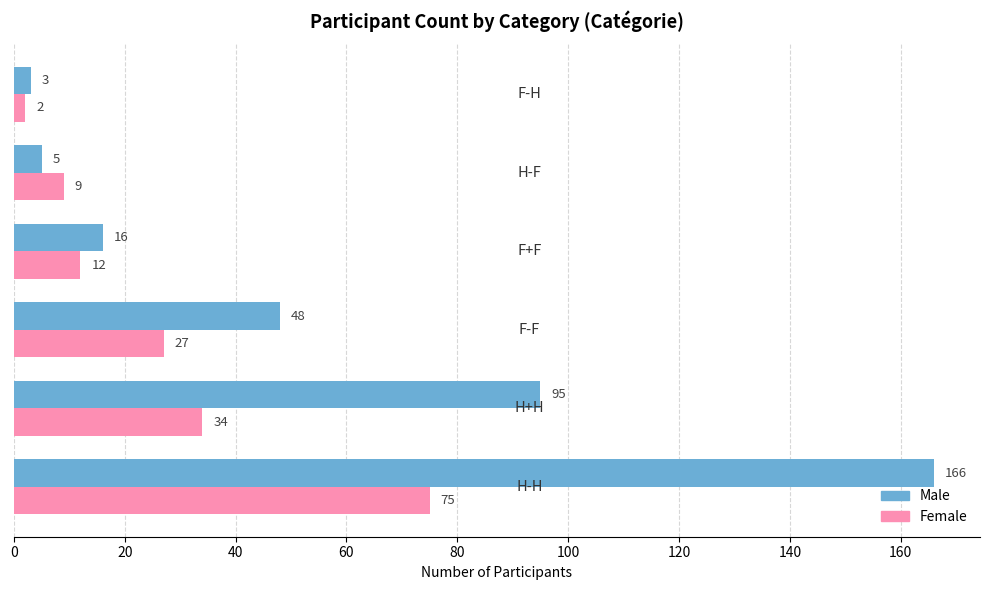

What is the difference between the maximum and minimum values in the Male series?

163